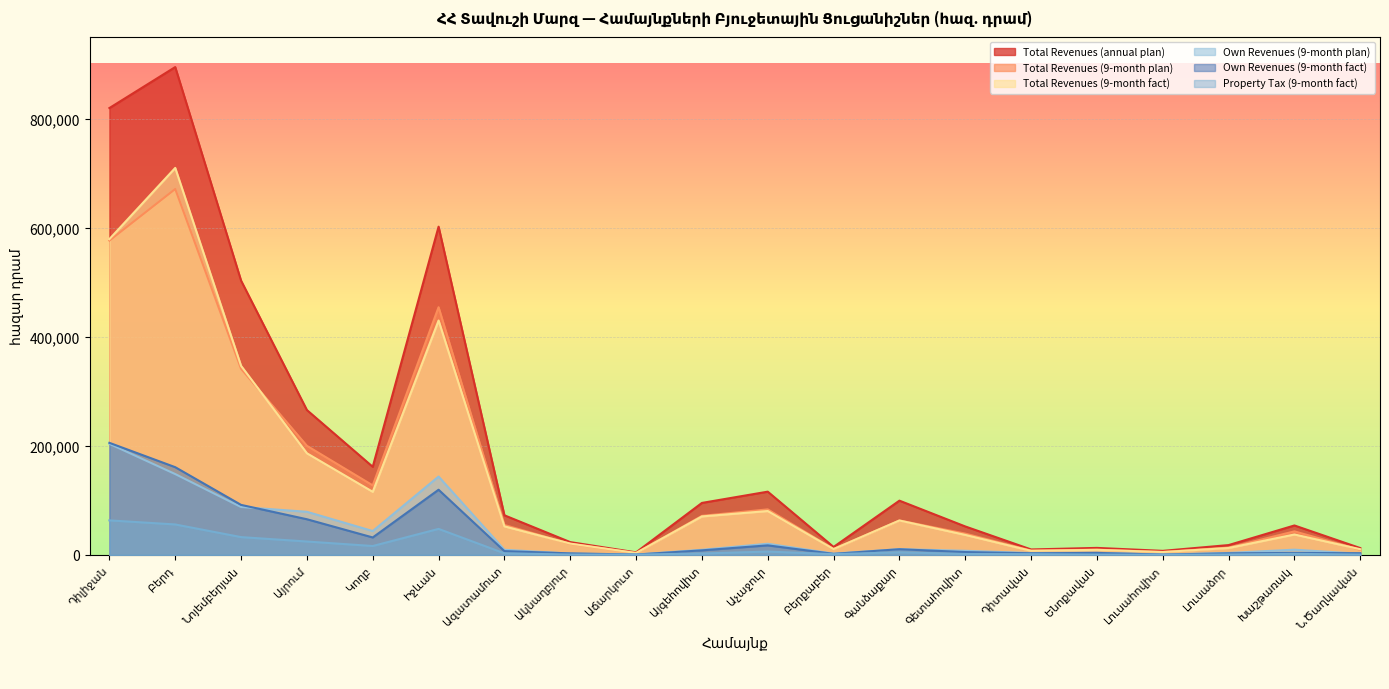

Which series has the largest range (max minus min)?

Total Revenues (annual plan)